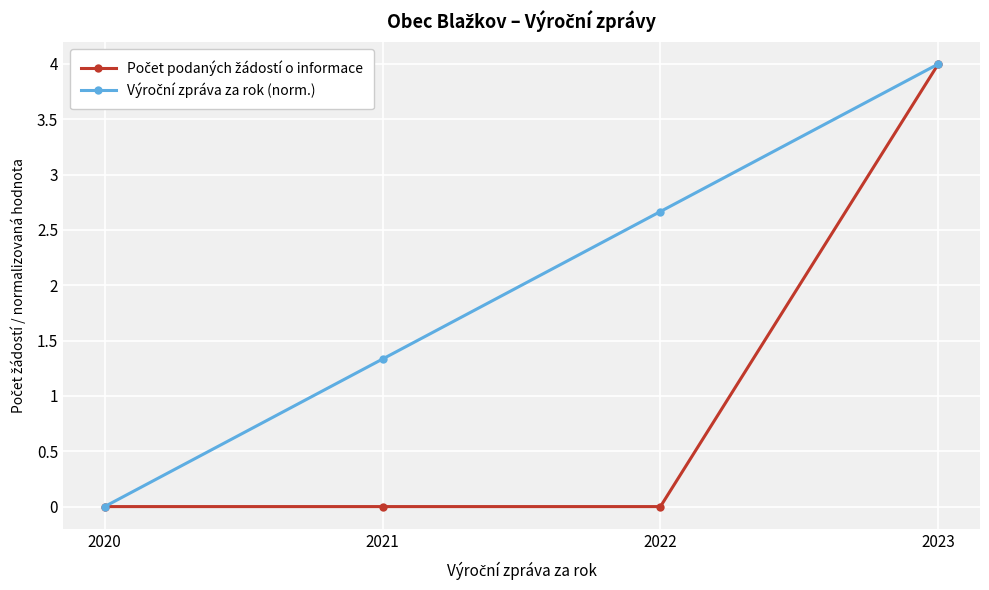

Count the number of categories in the chart.

4